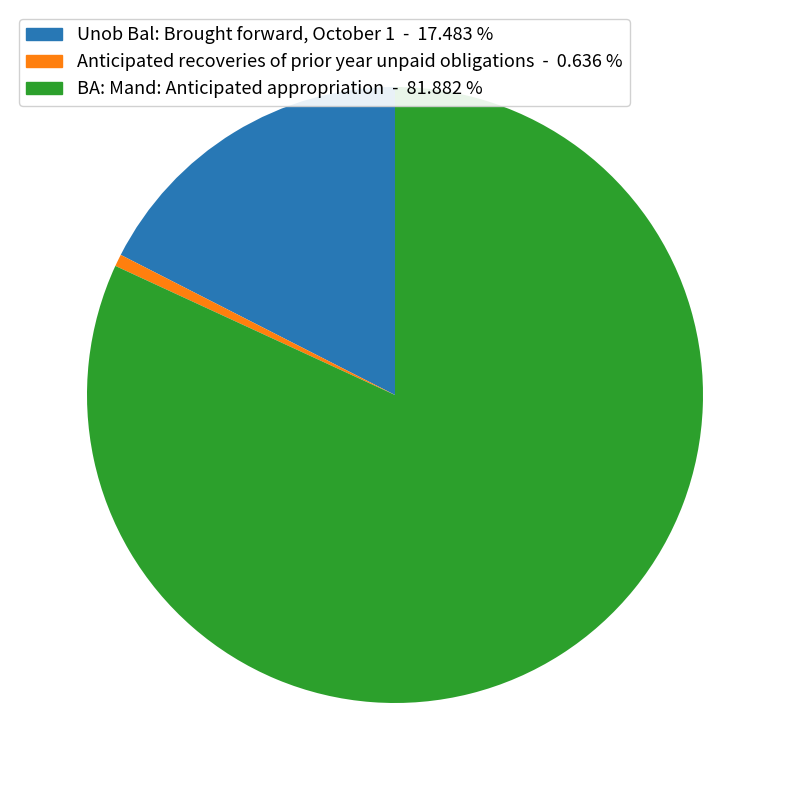

Which category has the smallest portion of the pie?

Anticipated recoveries of prior year unpaid obligations